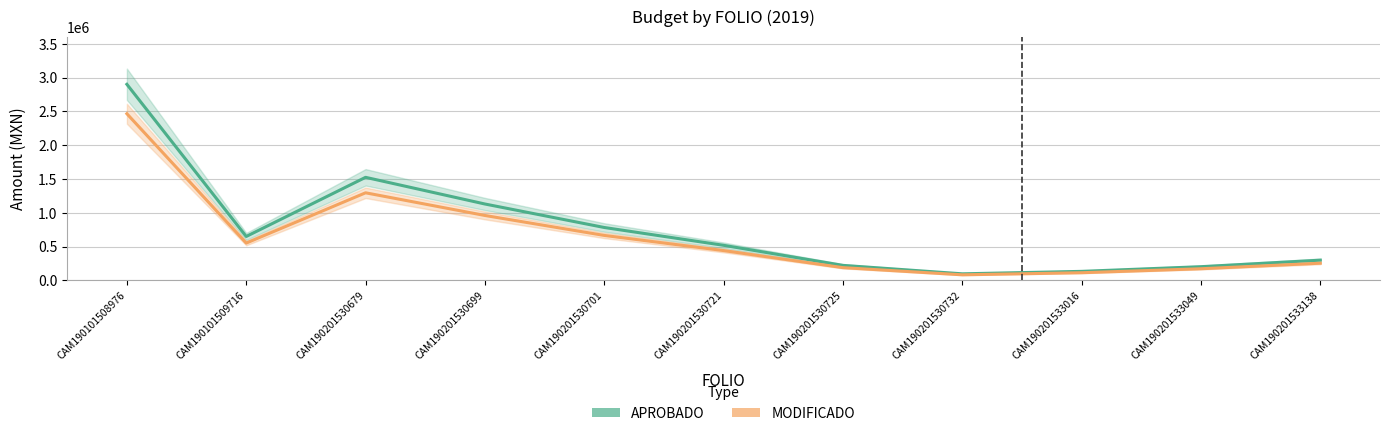

Reading left to right, list all the values displayed in this chart.

APROBADO: 2902320.0	650442.7	1525720.4	1130994.0	783522.1	519854.4	222794.7	97882.2	134198.0	203476.4	300000.0
MODIFICADO: 2466972.0	552876.3	1296862.3	961344.9	665993.7	441876.2	189375.5	83199.9	114068.3	172954.9	255000.0